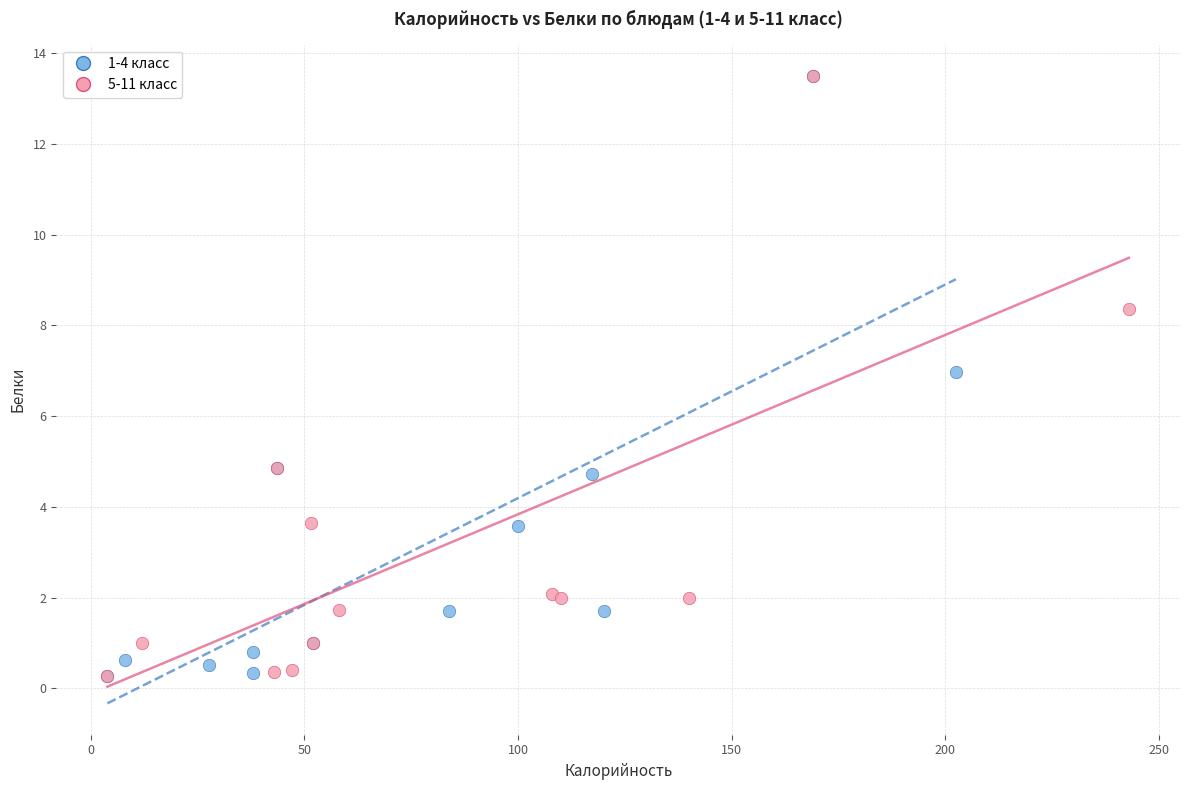

What are all the series names shown in the legend?

1-4 класс, 5-11 класс